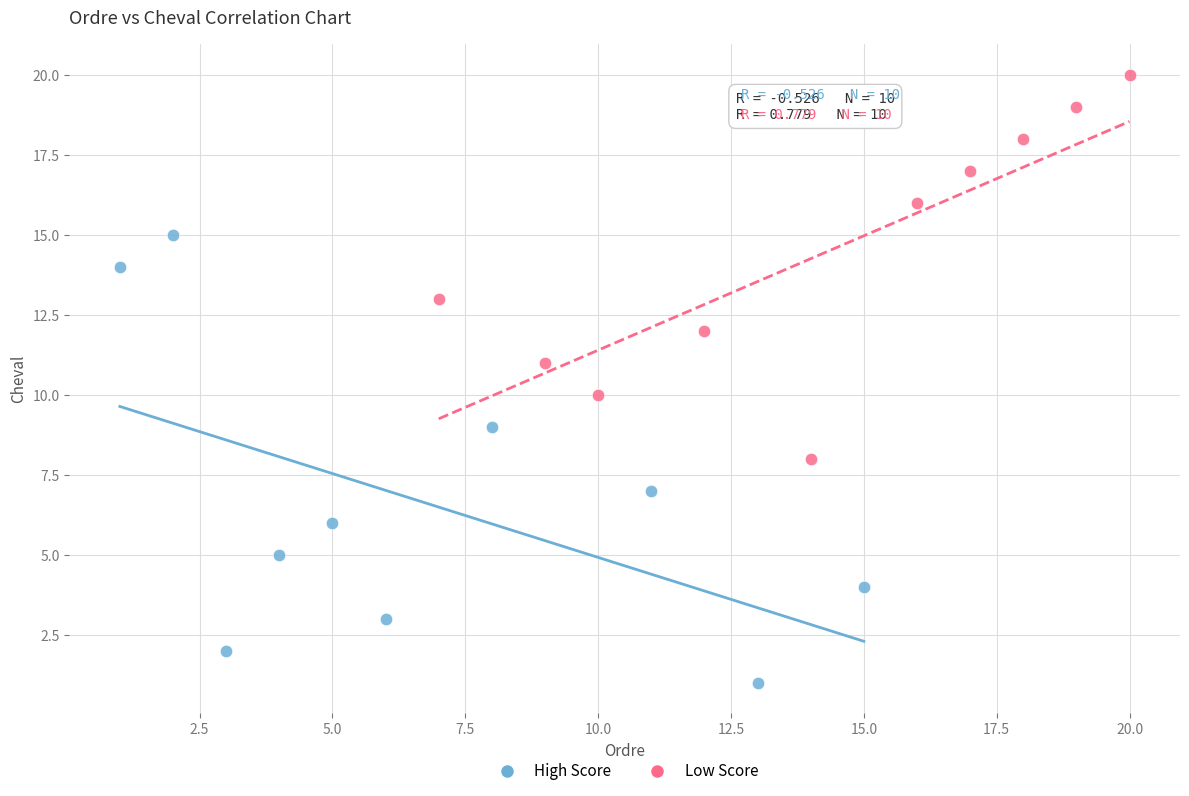

Which series has the largest Y range (max minus min)?

High Score